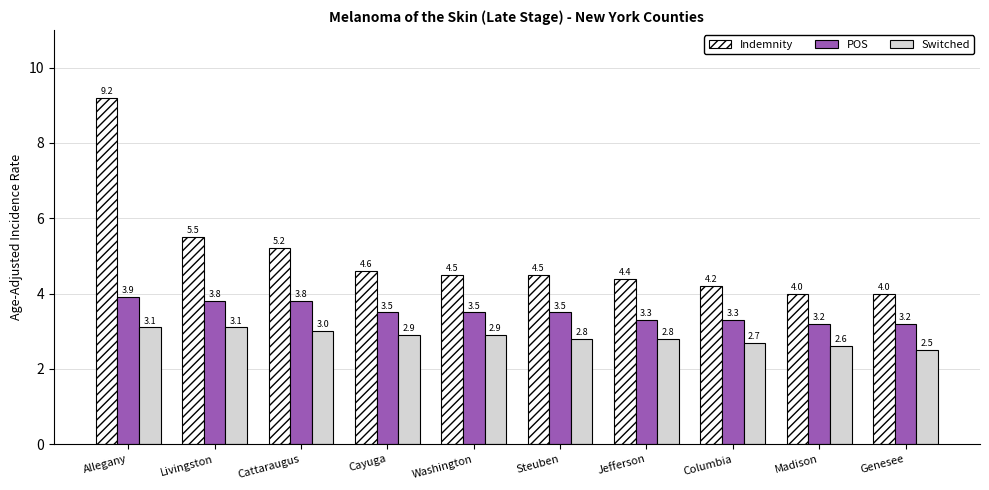

At how many categories does at least one series exceed 2?

10